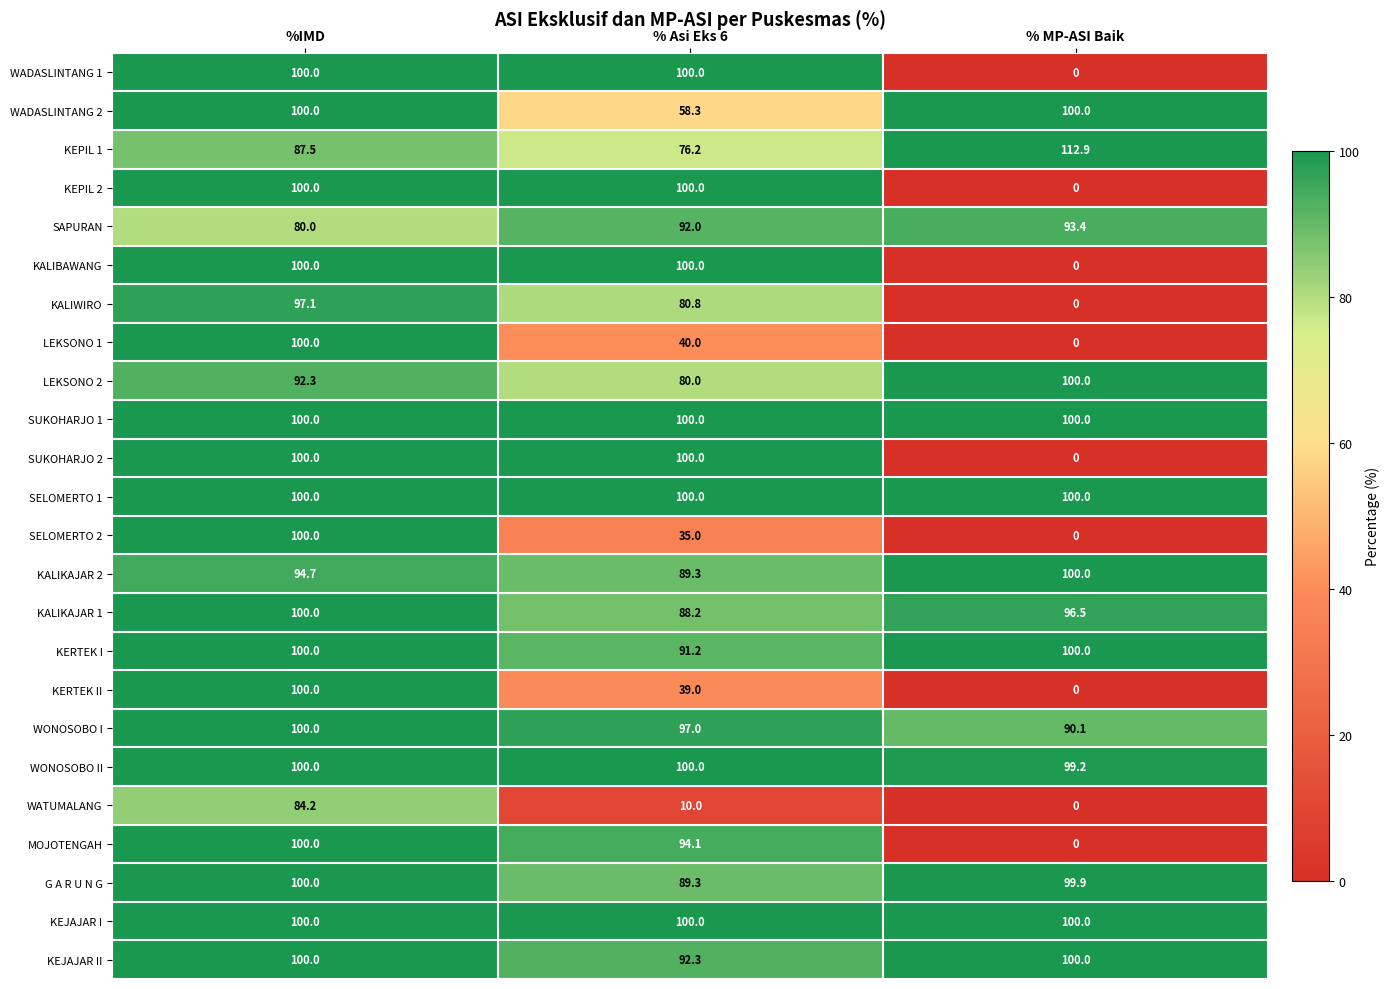

Is it true that SUKOHARJO 1 equals 100.0 at % Asi Eks 6?

True